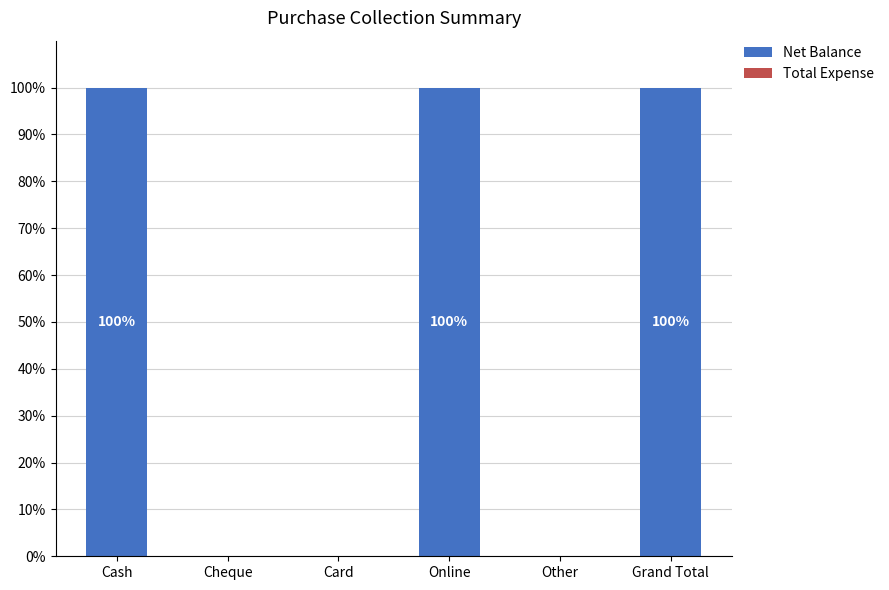

Are the bars grouped side by side (vs. stacked)?

No